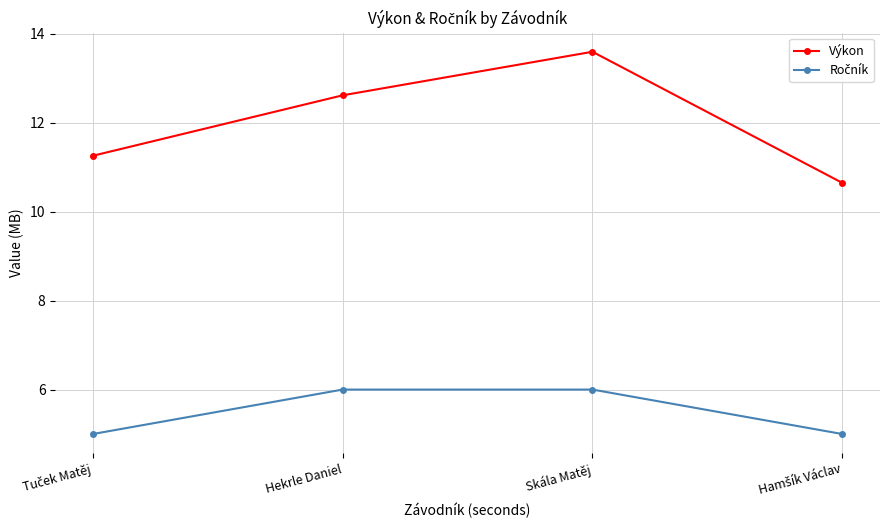

Where does the Výkon series first go above 12?

Hekrle Daniel